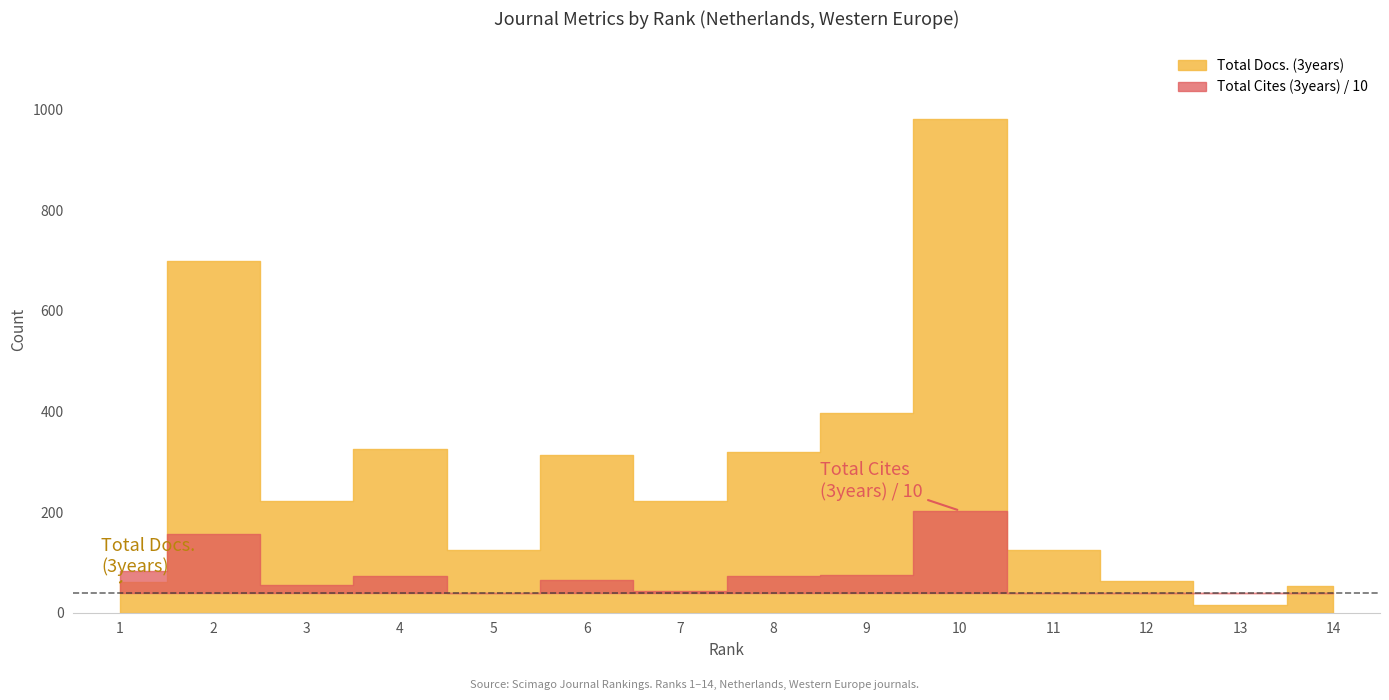

Which series ends up on top after the final intersection of Total Docs. (3years) and Total Cites (3years)?

Total Docs. (3years)